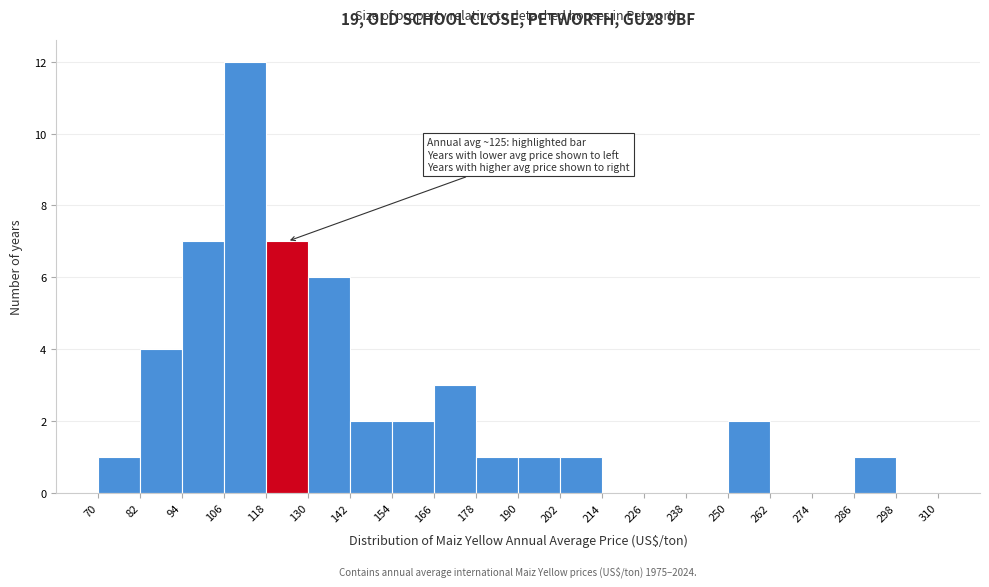

Which range on the x-axis has the tallest bar?

106 to 118